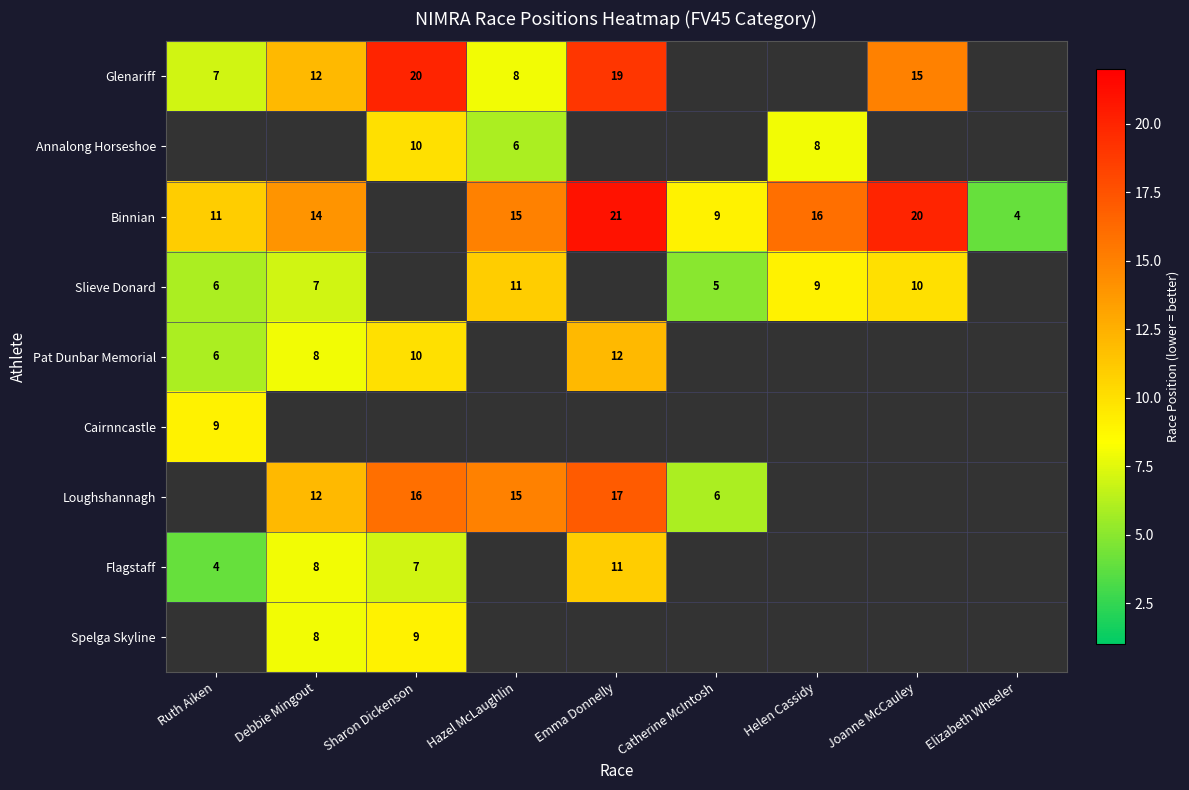

Which has a higher value, Sharon Dickenson or Debbie Mingout?

Sharon Dickenson